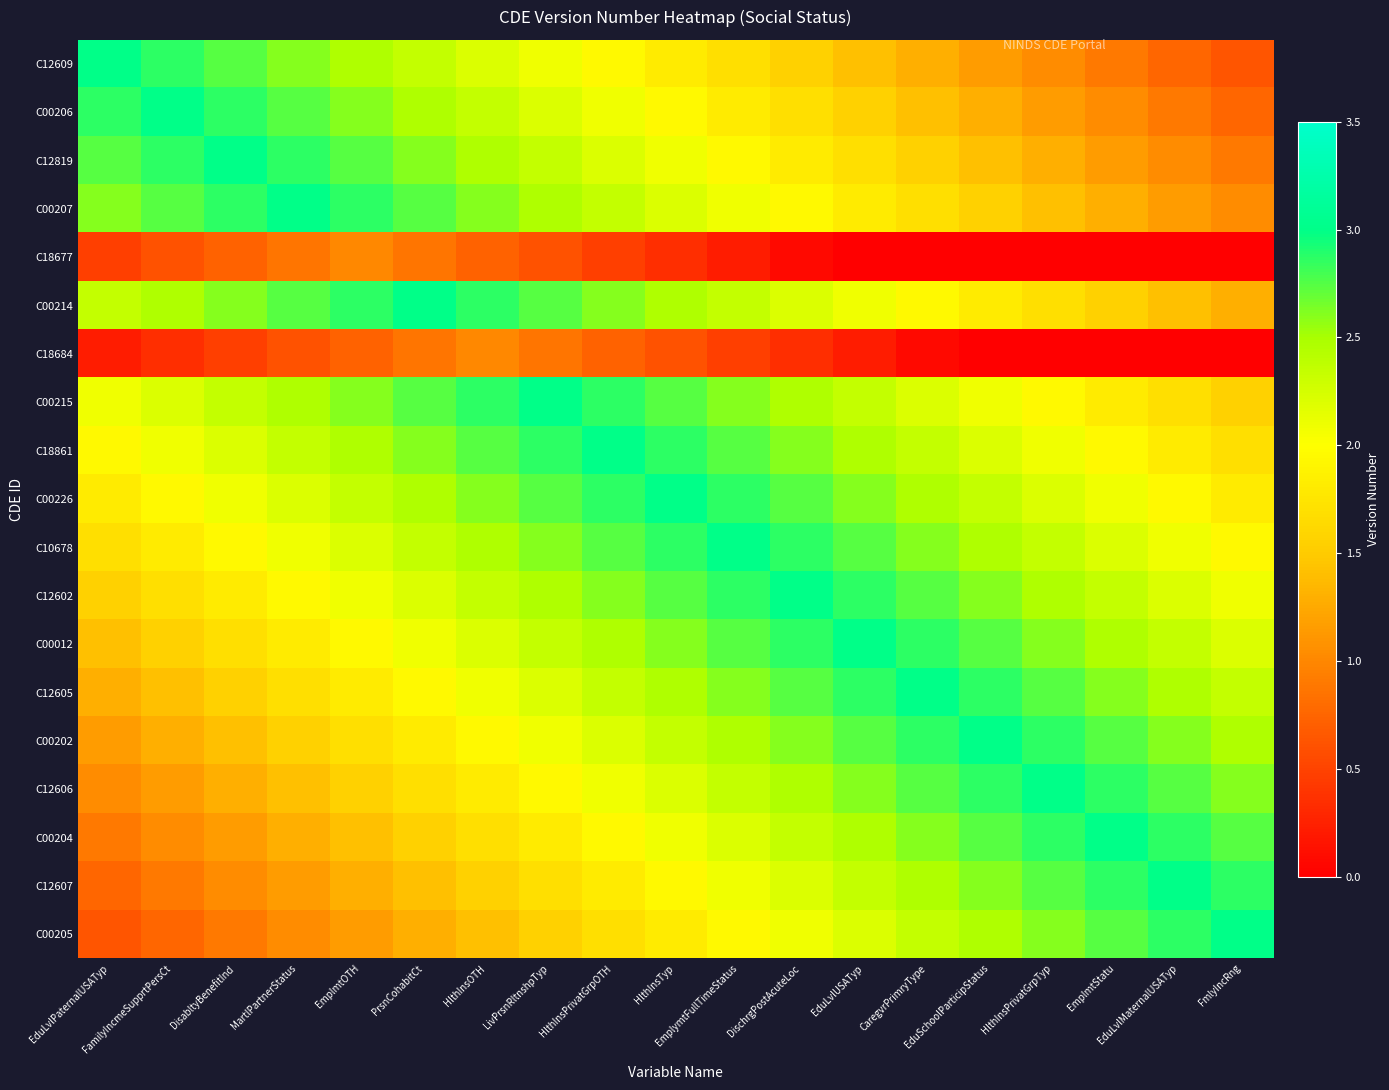

What is the difference between the highest and lowest values at EduSchoolParticipStatus?

3.0